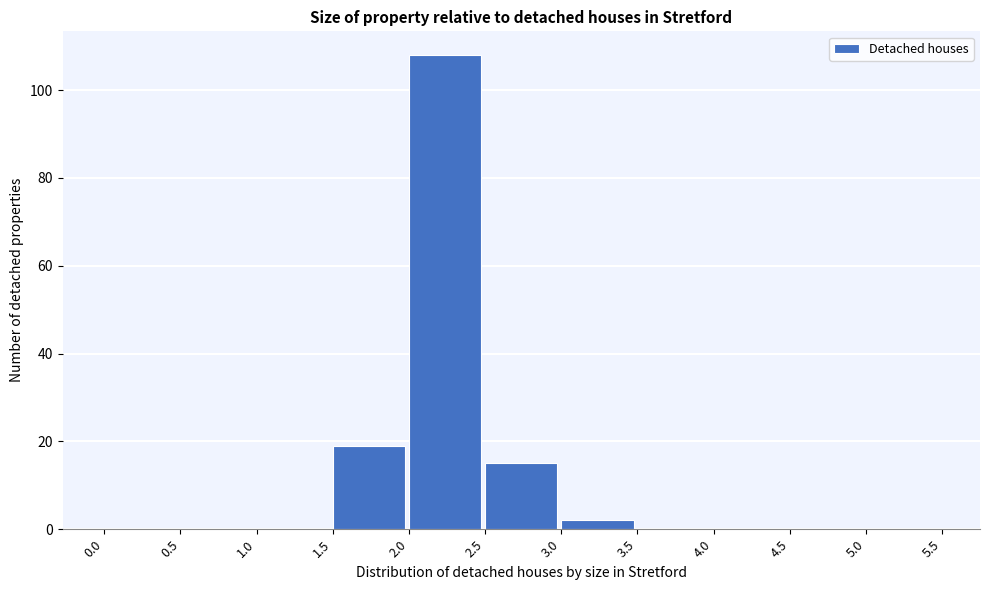

Reading left to right, transcribe this chart: for each bar, give the range it covers on the x-axis and its height. The values are not printed on the chart, so give them approximately, as read against the axis.

0.0 to 0.5: 0
0.5 to 1.0: 0
1.0 to 1.5: 0
1.5 to 2.0: 20
2.0 to 2.5: 108
2.5 to 3.0: 16
3.0 to 3.5: 2
3.5 to 4.0: 0
4.0 to 4.5: 0
4.5 to 5.0: 0
5.0 to 5.5: 0